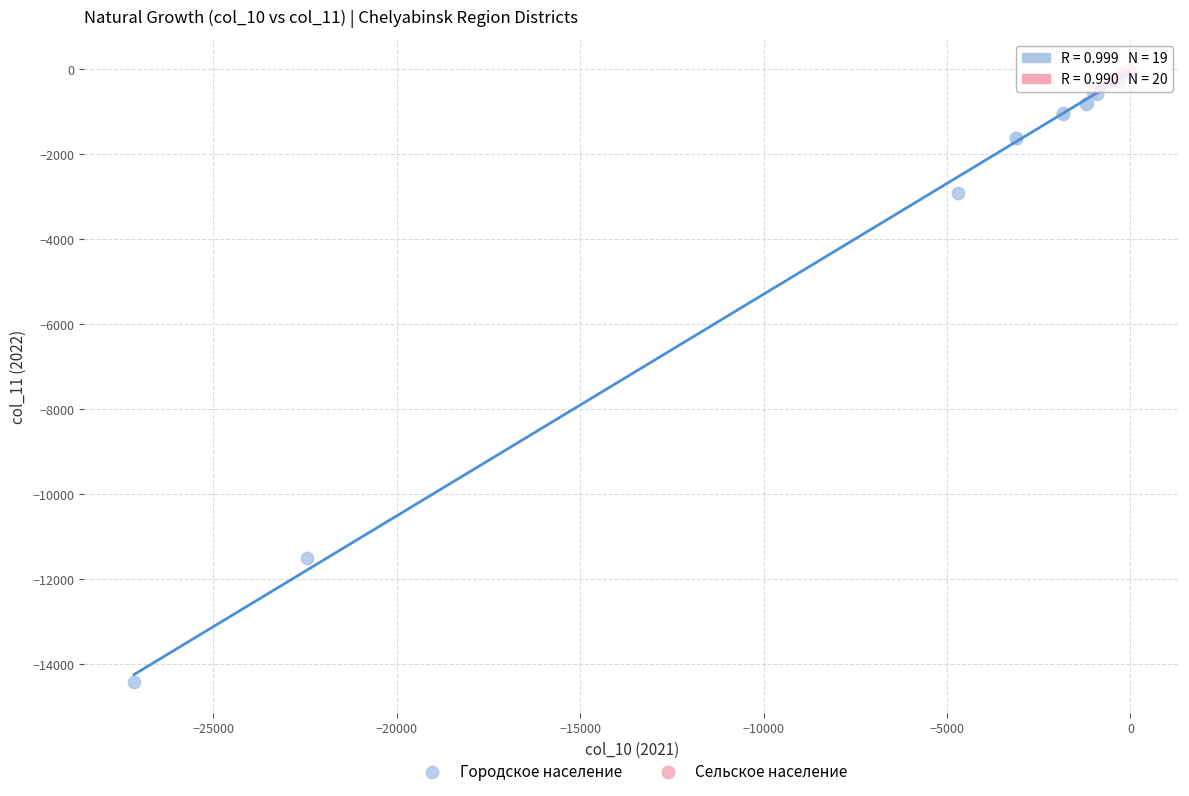

Which series reaches the minimum Y coordinate?

Городское население